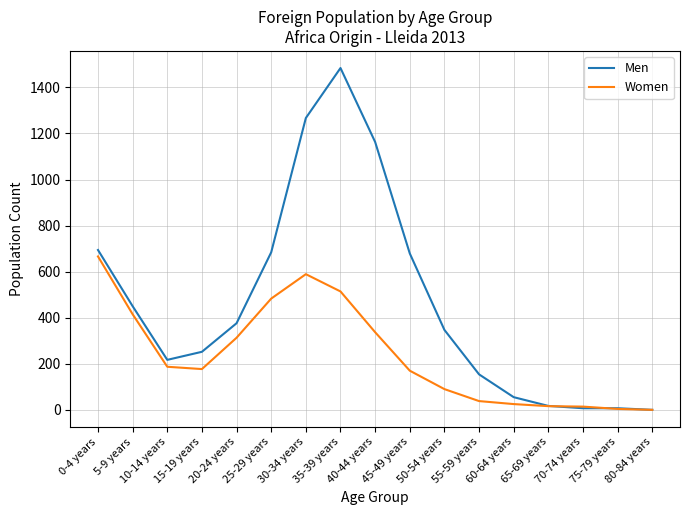

Which series has the largest range (max minus min)?

Men